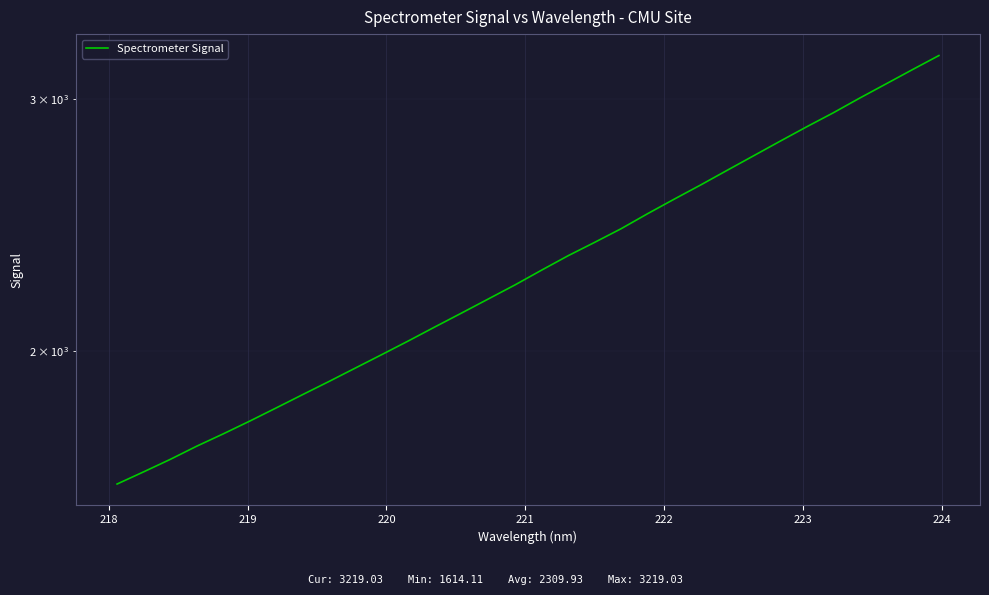

True or false: the data has more than 0 interior local peaks.

False